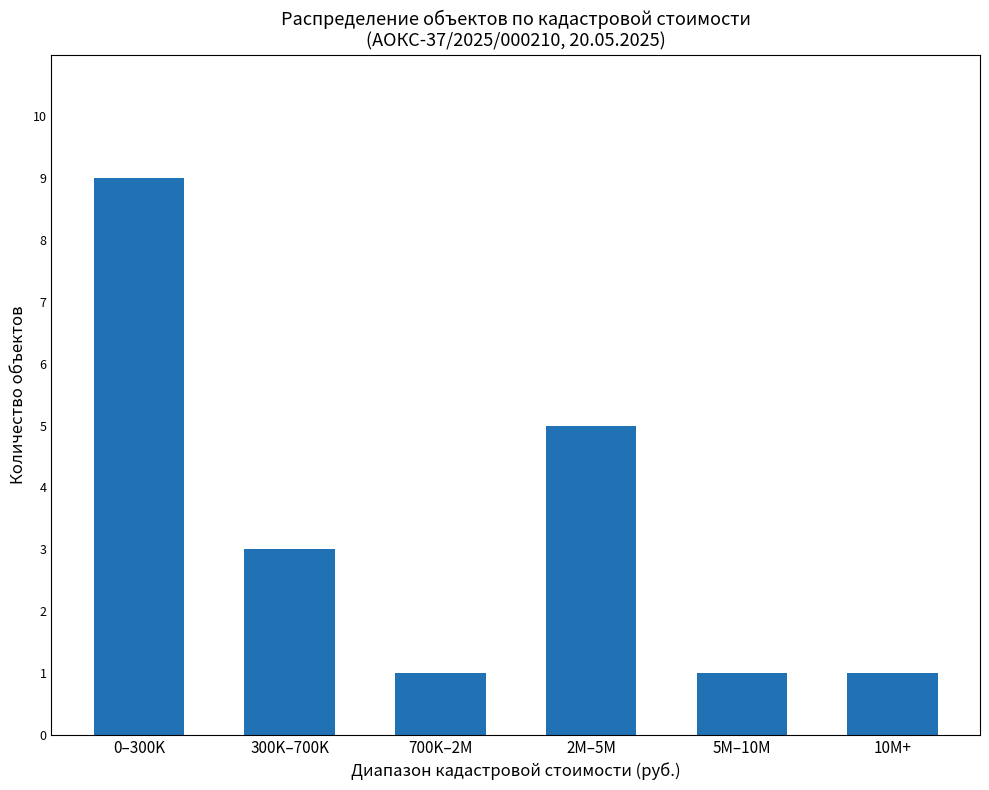

What is the sum of the values at 700K–2M and 5M–10M?

2